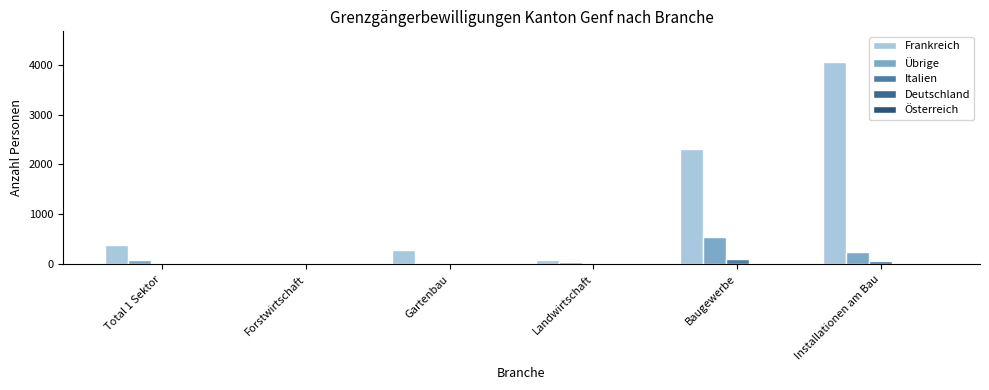

At which label is Italien closest to 56?

Installationen am Bau